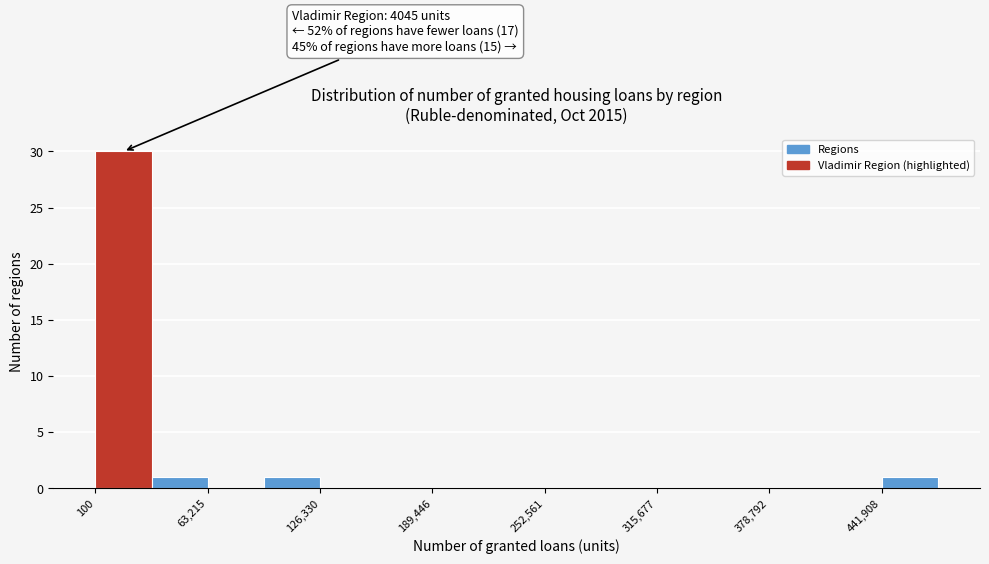

Read against the x-axis, roughly where is the centre of the tallest bar?

20000